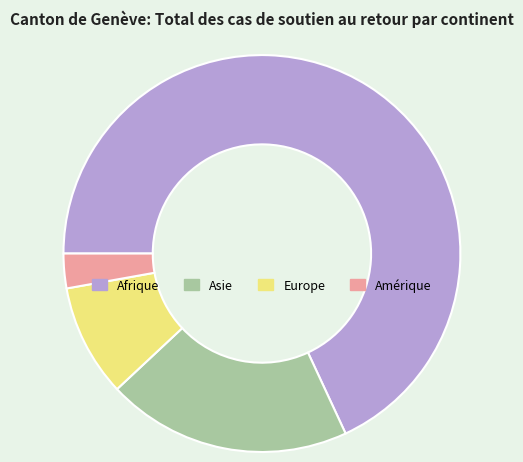

Is there a majority slice in this chart?

Yes